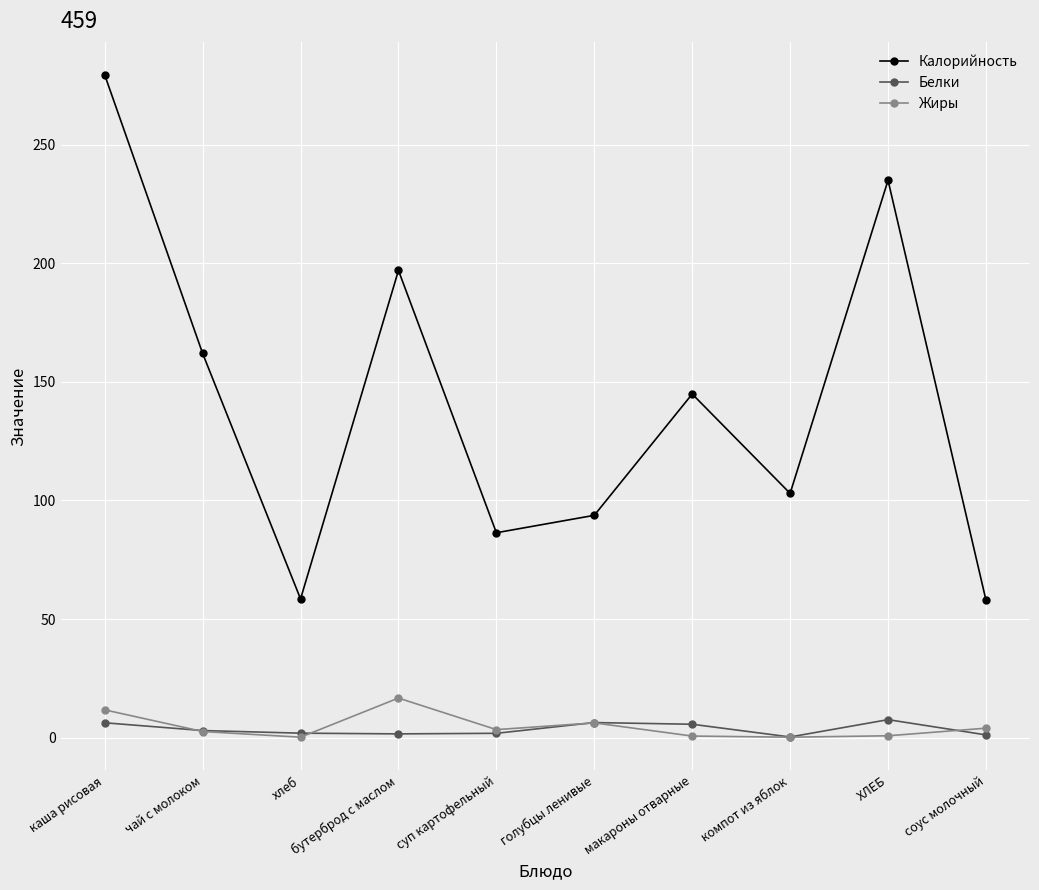

True or false: Калорийность has more than 0 points higher than both neighbors.

True